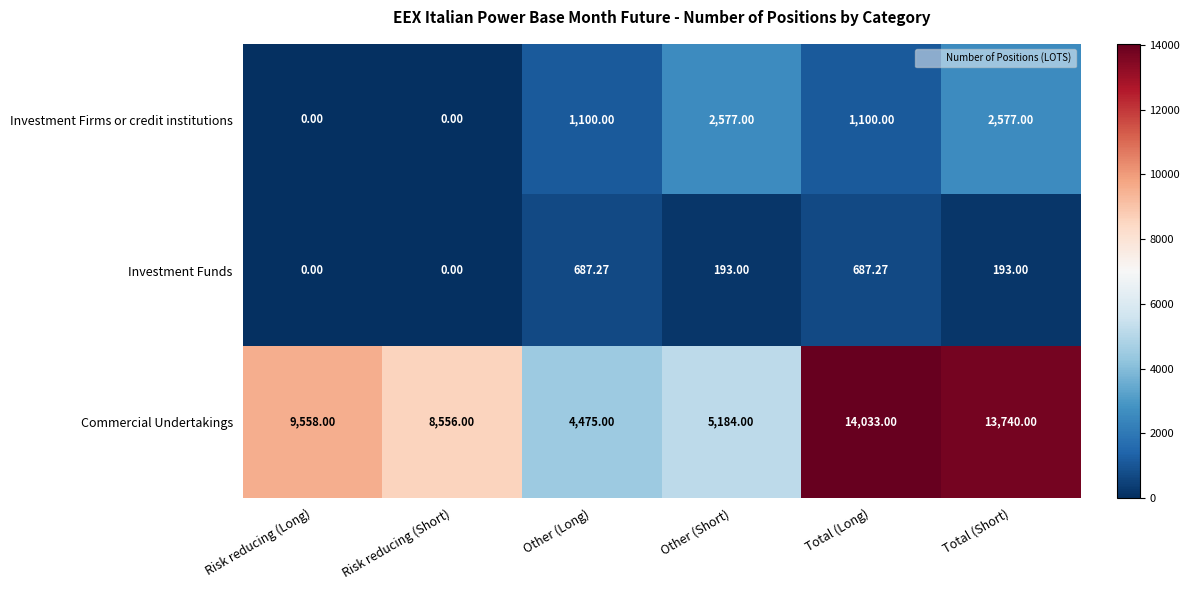

Which series has the largest range (max minus min)?

Commercial Undertakings